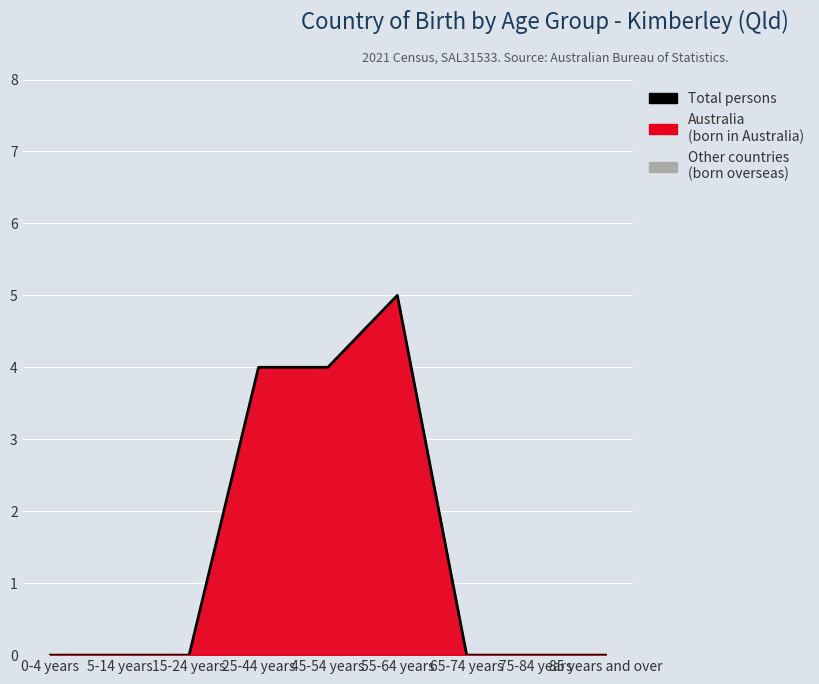

True or false: the data shows 9 at 55-64 years.

False